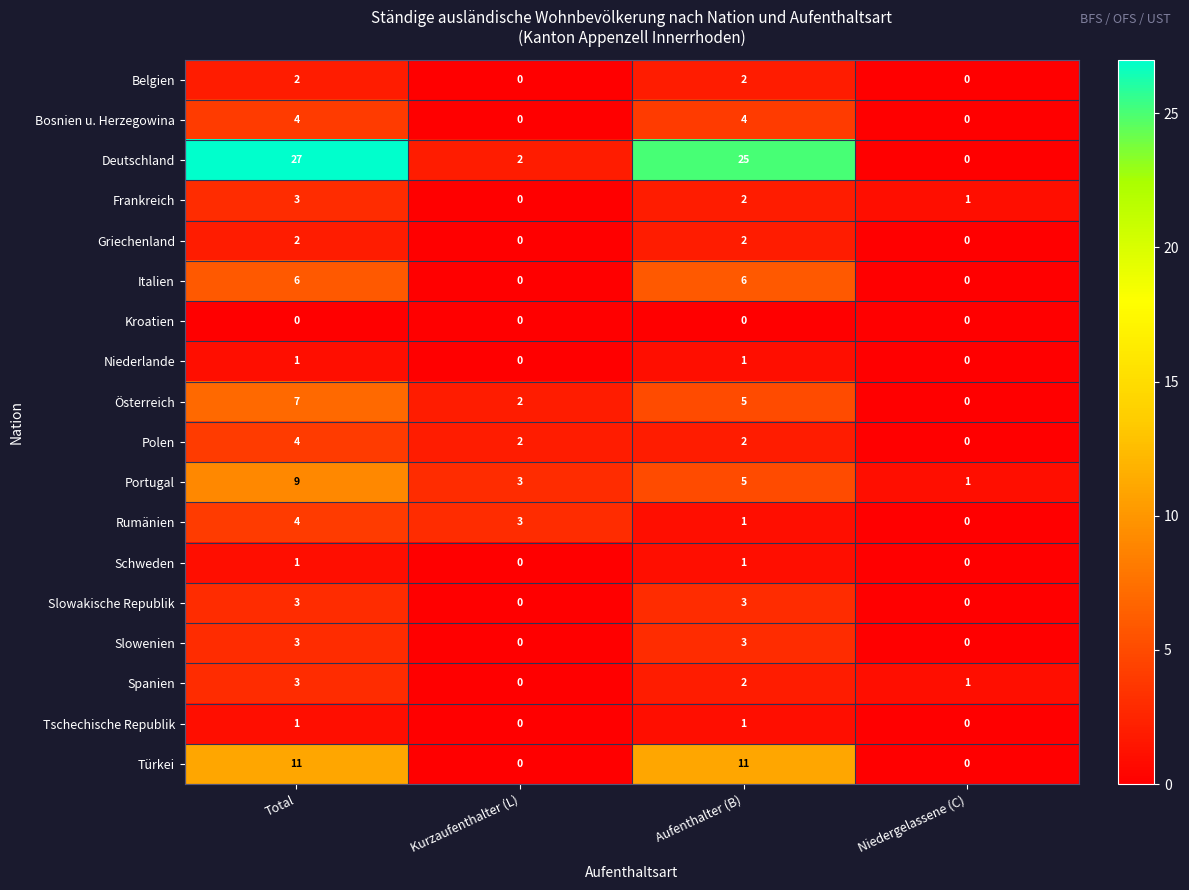

True or false: Niederlande has a value of -1 at Niedergelassene (C).

False